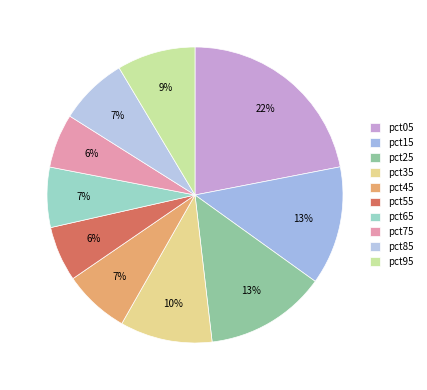

Combined, what portion of the pie is pct35 and pct45?

17.3%